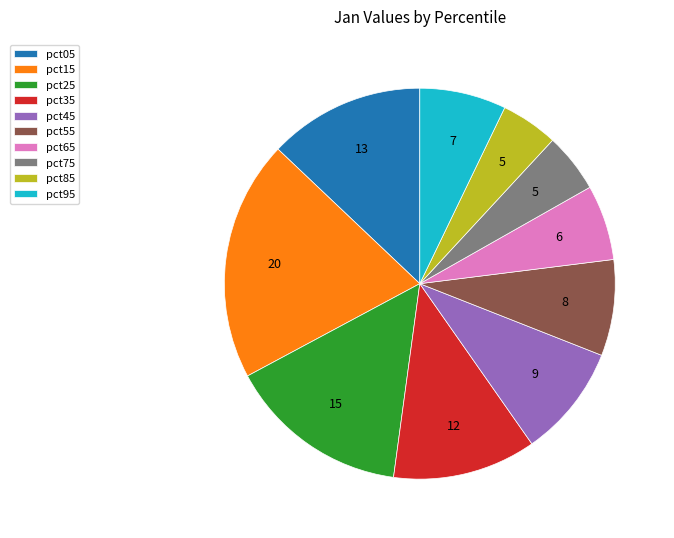

True or false: pct75 accounts for 5% of the total.

True